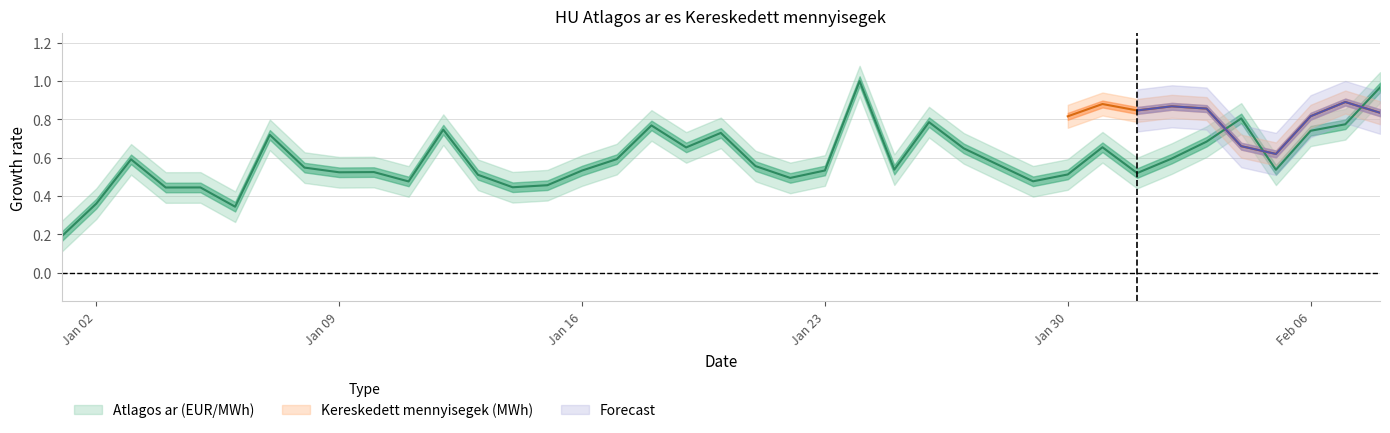

Reading left to right, what are all the values shown in this chart?

0.2	0.4	0.6	0.4	0.4	0.3	0.7	0.5	0.5	0.5	0.5	0.7	0.5	0.4	0.5	0.5	0.6	0.8	0.7	0.7	0.6	0.5	0.5	1.0	0.5	0.8	0.6	0.6	0.5	0.5	0.7	0.5	0.6	0.7	0.8	0.5	0.7	0.8	1.0